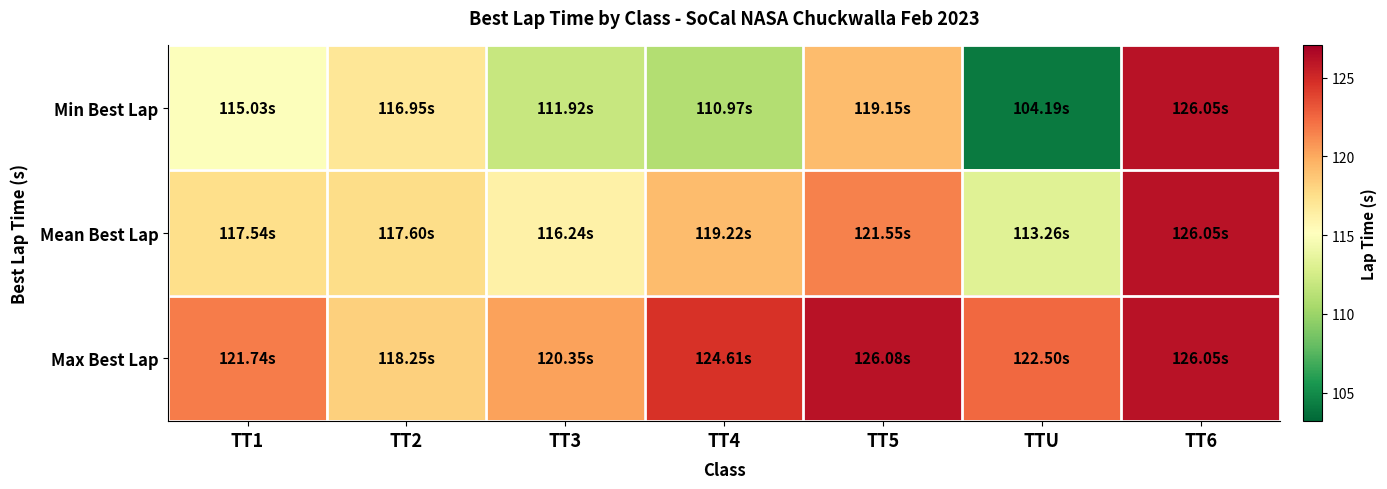

Reading left to right, what are all the values shown in this chart?

Min Best Lap: TT1=115.0	TT2=117.0	TT3=111.9	TT4=111.0	TT5=119.2	TTU=104.2	TT6=126.1
Mean Best Lap: TT1=117.5	TT2=117.6	TT3=116.2	TT4=119.2	TT5=121.6	TTU=113.3	TT6=126.1
Max Best Lap: TT1=121.7	TT2=118.3	TT3=120.4	TT4=124.6	TT5=126.1	TTU=122.5	TT6=126.1